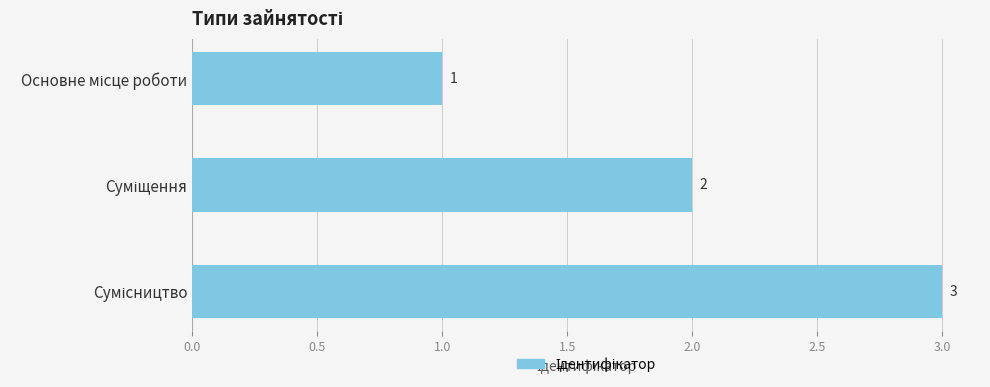

What is the minimum value shown in the chart?

1